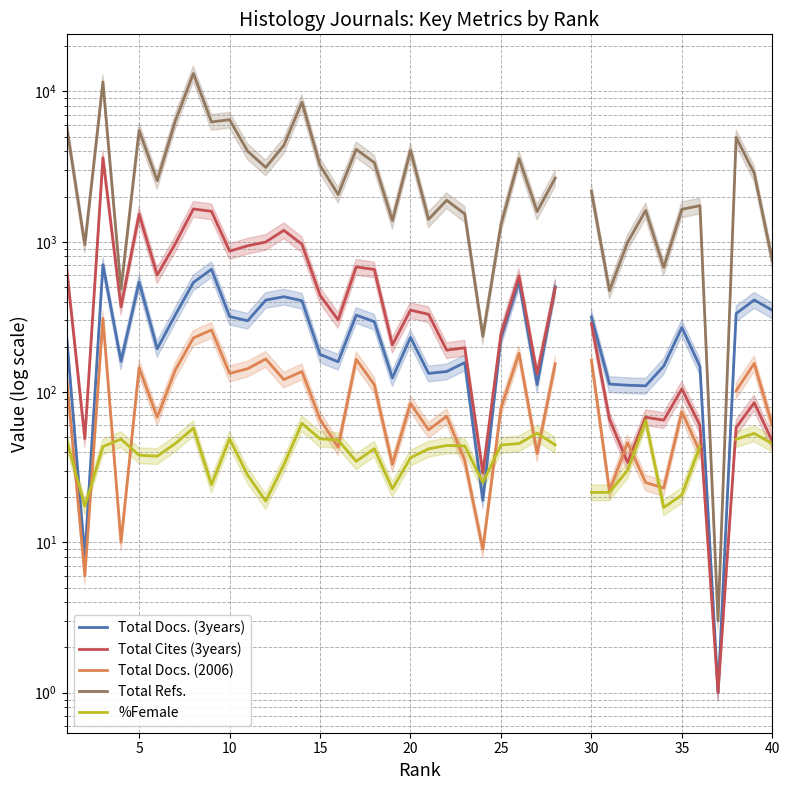

What is the value of the %Female point at the 32nd from the left?

30.1